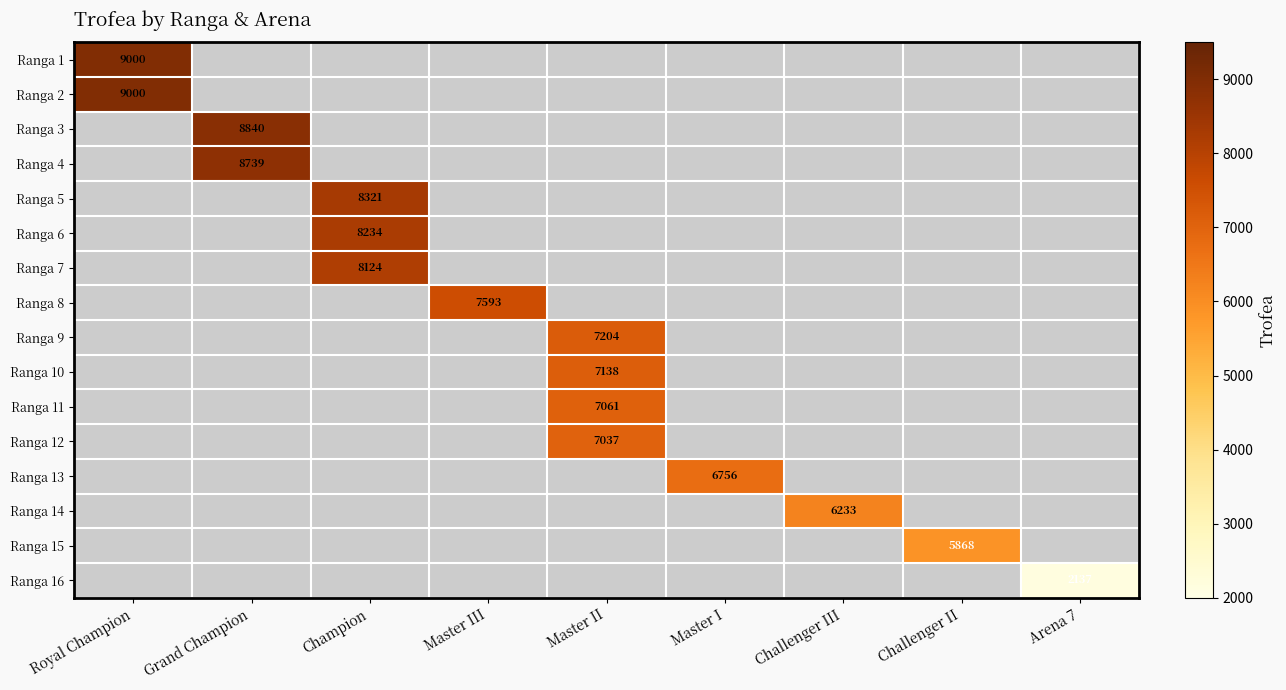

The Ranga 1 series shows 12807 at Royal Champion. True or false?

False